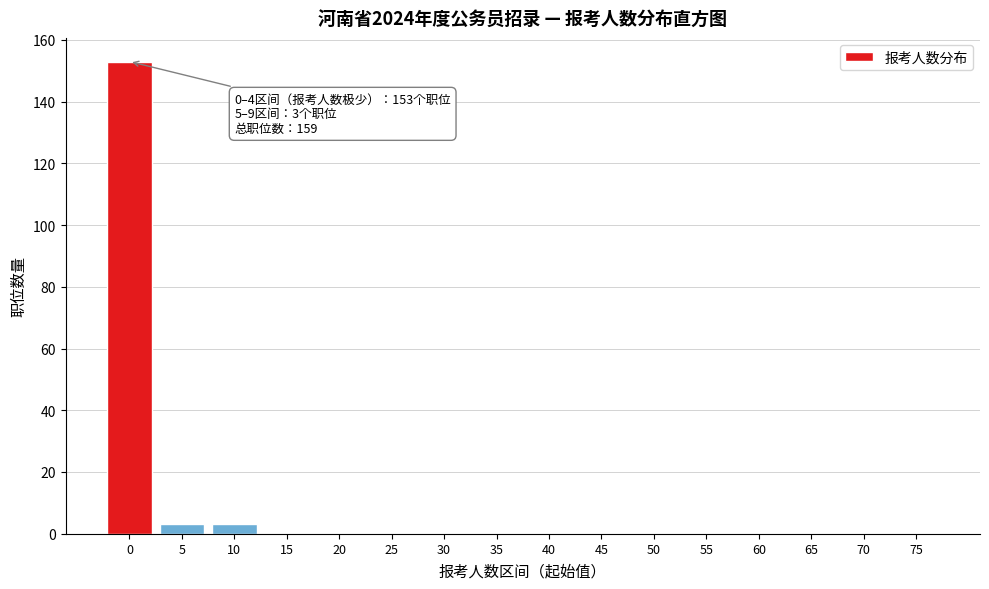

Reading left to right, list all the values displayed in this chart.

0=153	5=3	10=3	15=0	20=0	25=0	30=0	35=0	40=0	45=0	50=0	55=0	60=0	65=0	70=0	75=0